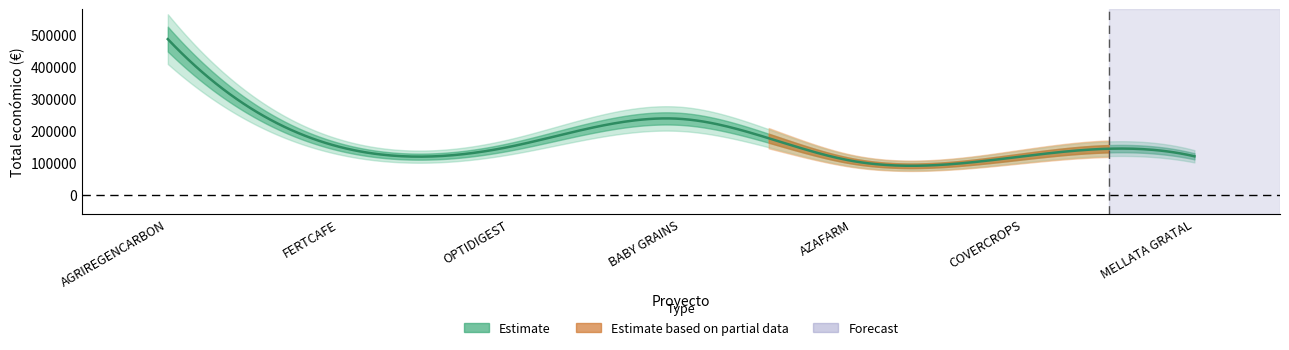

Rank the categories by value from highest to lowest.

AGRIREGENCARBON, BABY GRAINS, FERTCAFE, OPTIDIGEST, COVERCROPS, MELLATA GRATAL, AZAFARM